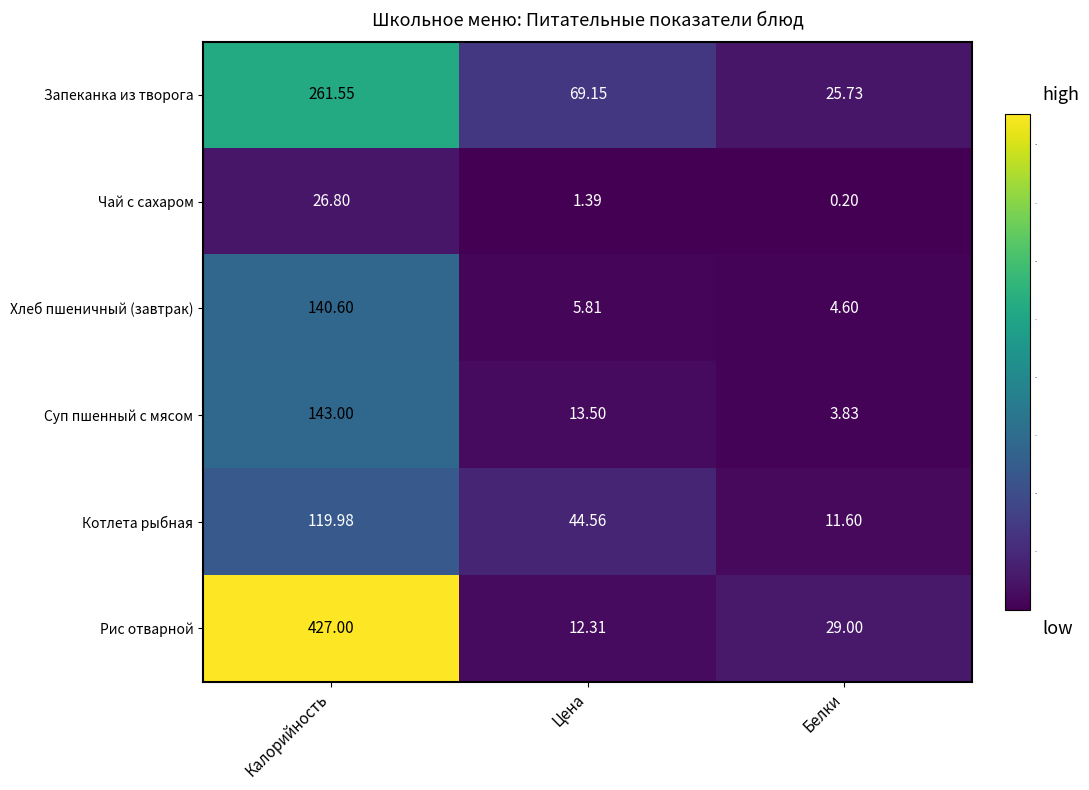

What is the total value across all series at Цена?

146.7